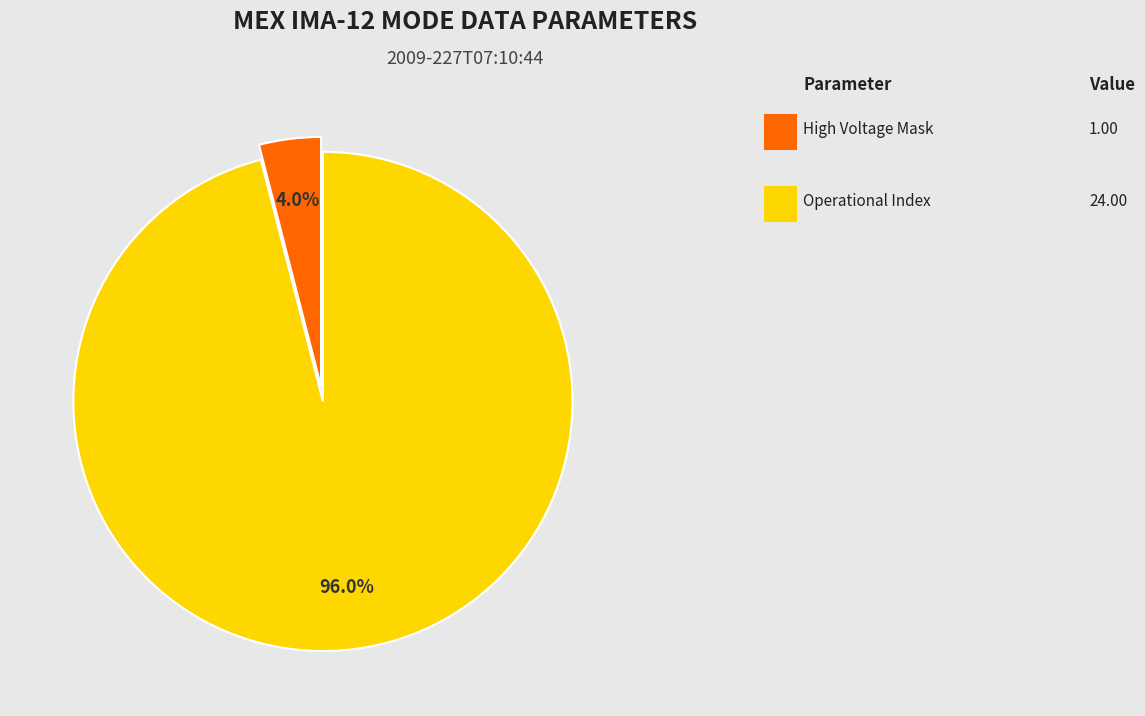

Is there a majority slice in this chart?

Yes